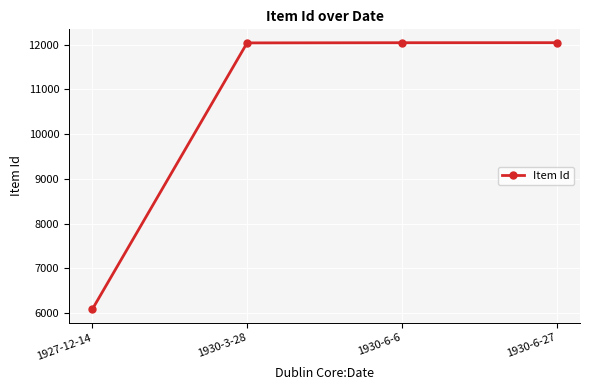

The value at 1927-12-14 is 6086. True or false?

True